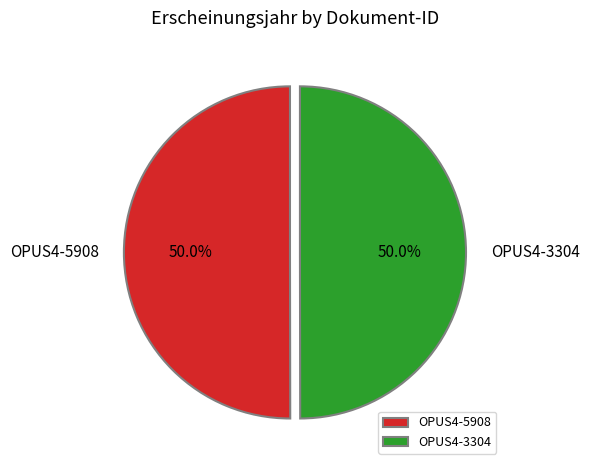

The OPUS4-5908 slice represents 36% of the pie. True or false?

False